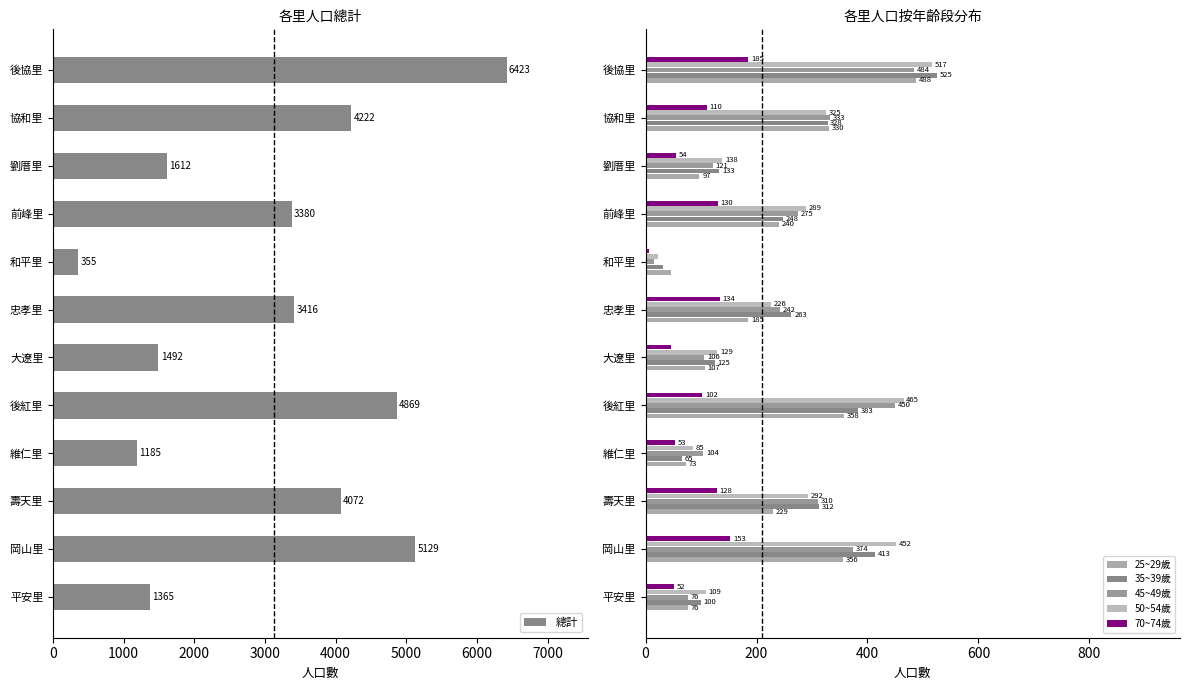

How many values in the 45~49歲 series are below 275?

6